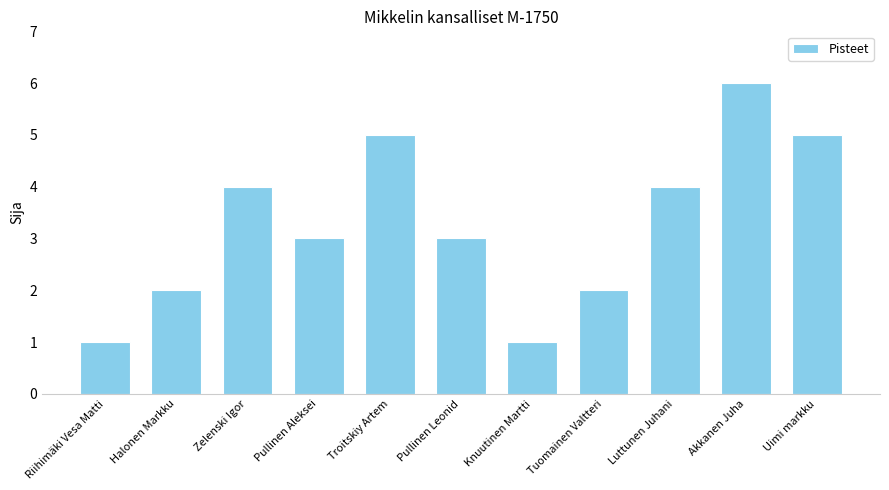

Are the bars grouped side by side (vs. stacked)?

No